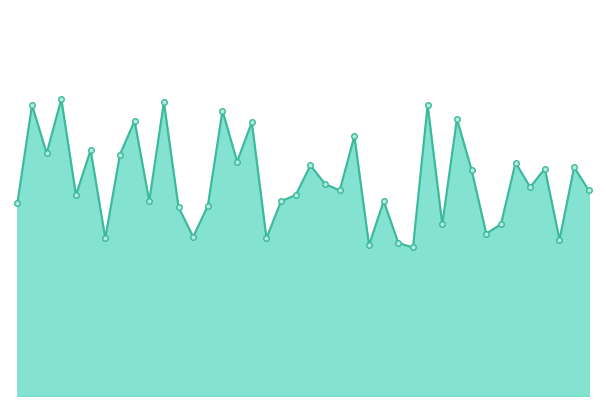

Where is the data nearest to the value 4?

00:11